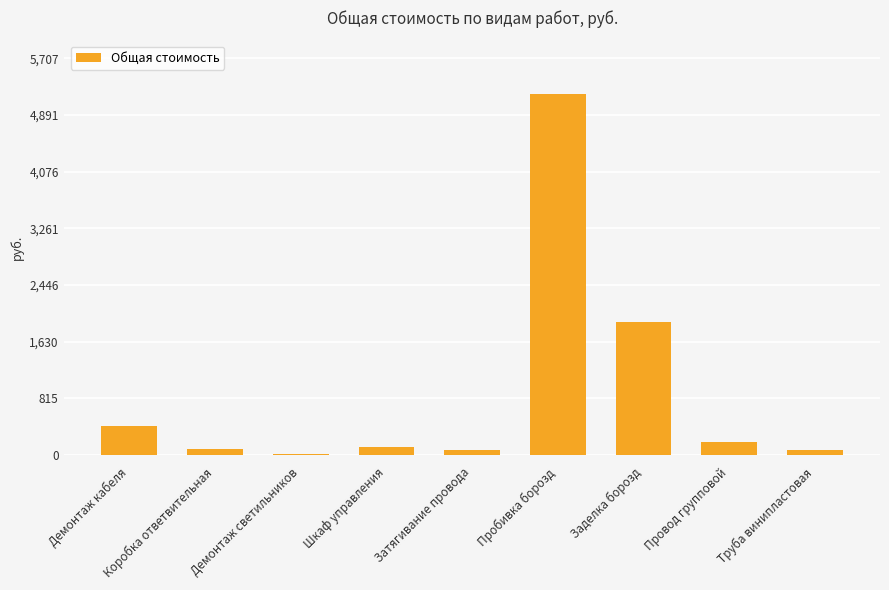

Which has a higher value, Пробивка борозд or Затягивание провода?

Пробивка борозд